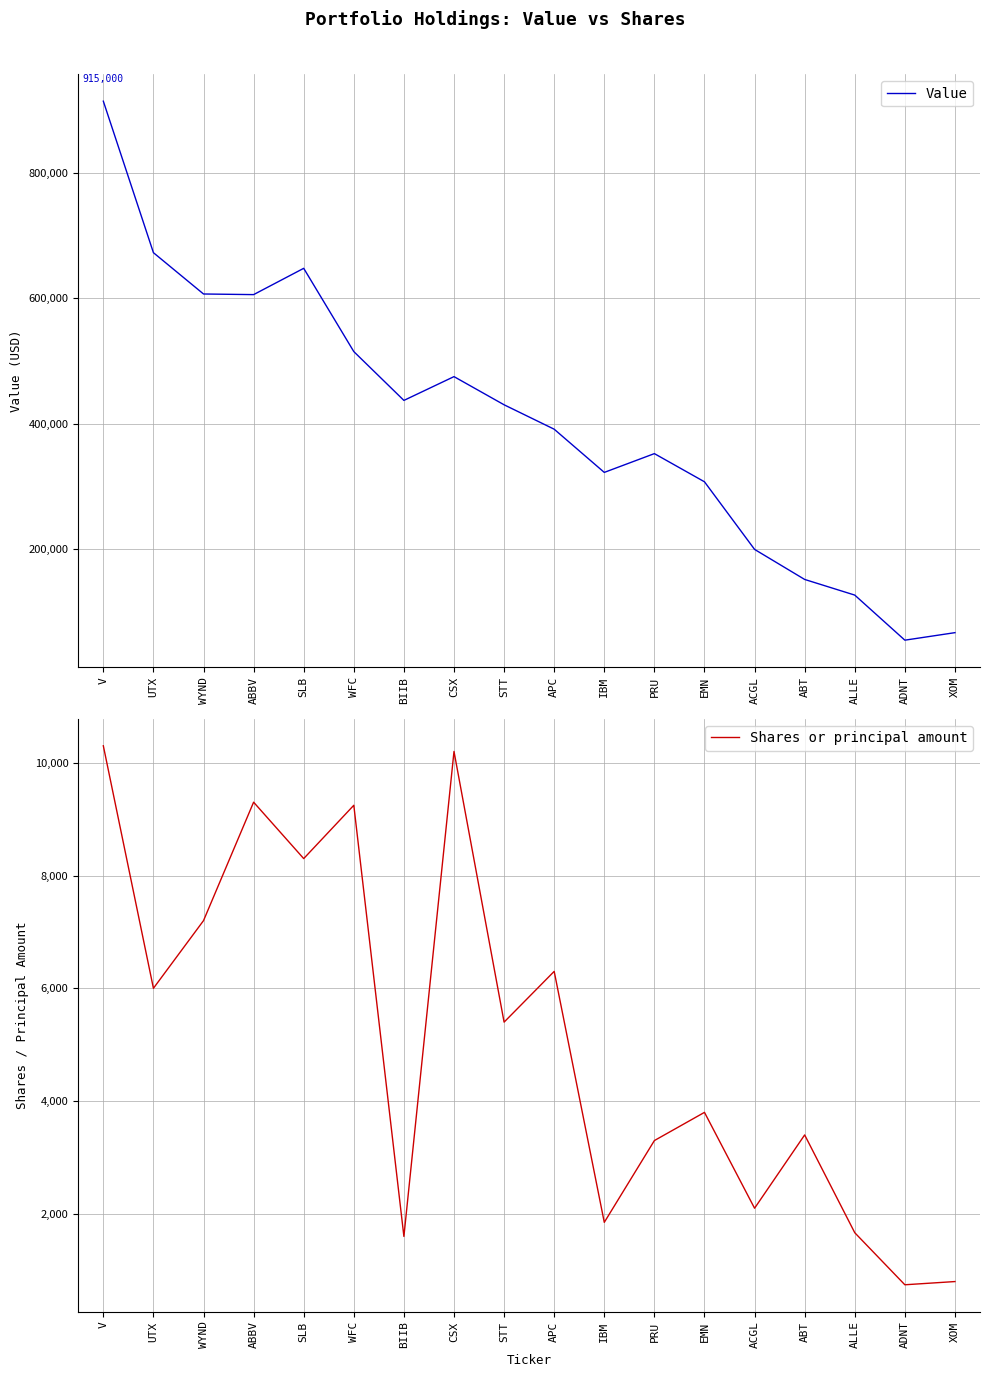

Reading left to right, what are all the values shown in this chart?

Value: V=915000	UTX=673000	WYND=607000	ABBV=606000	SLB=648000	WFC=515000	BIIB=437000	CSX=475000	STT=430000	APC=391000	IBM=322000	PRU=352000	EMN=307000	ACGL=199000	ABT=151000	ALLE=126000	ADNT=54000	XOM=66000
Shares or principal amount: V=10300	UTX=6000	WYND=7200	ABBV=9300	SLB=8300	WFC=9245	BIIB=1600	CSX=10200	STT=5400	APC=6300	IBM=1850	PRU=3300	EMN=3800	ACGL=2100	ABT=3400	ALLE=1666	ADNT=743	XOM=800